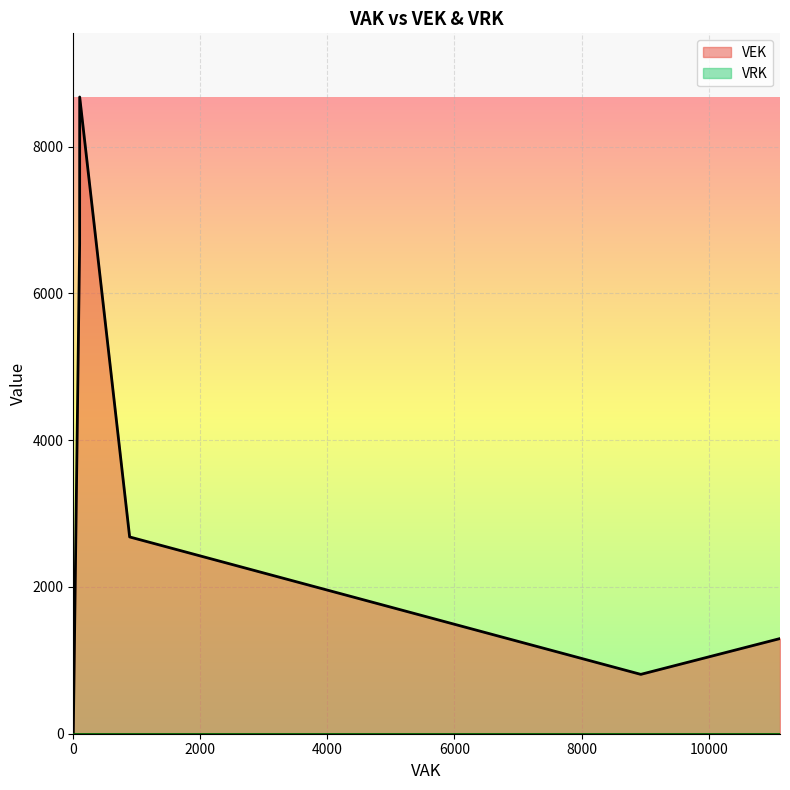

At how many categories does at least one series exceed 1939?

3